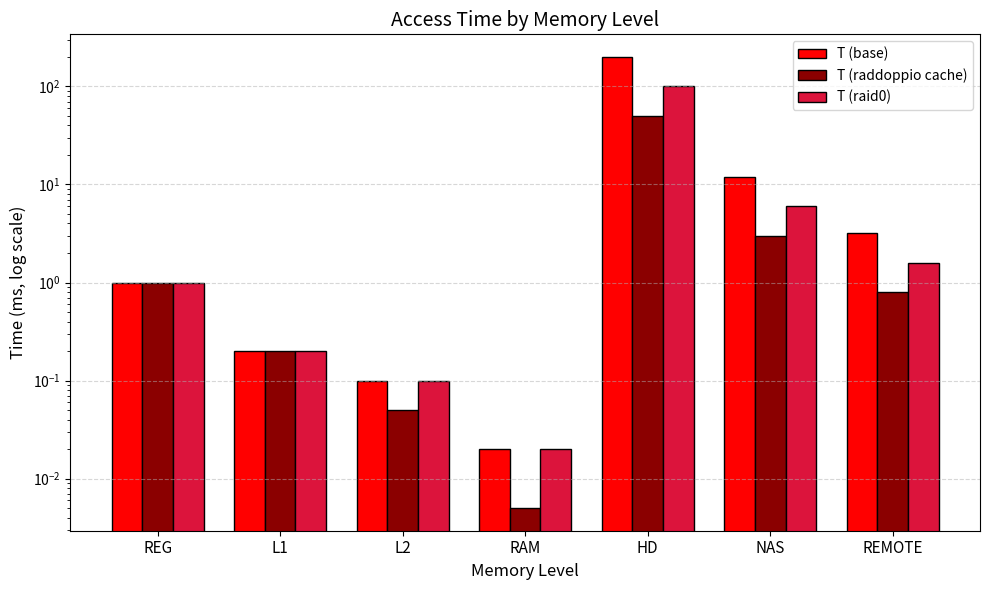

Which series has the largest total across all categories?

T (base)